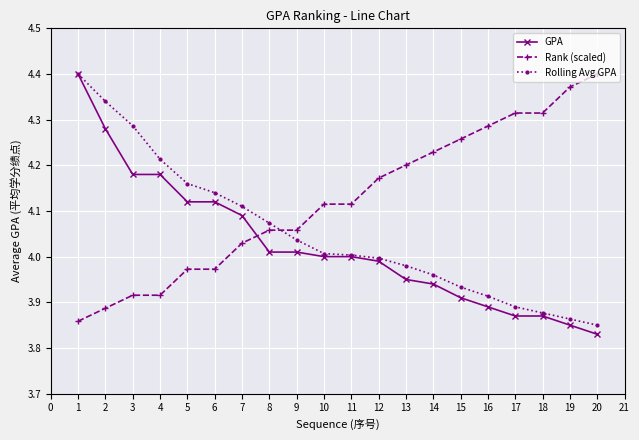

How many intersections are there between Rank (scaled) and GPA?

1